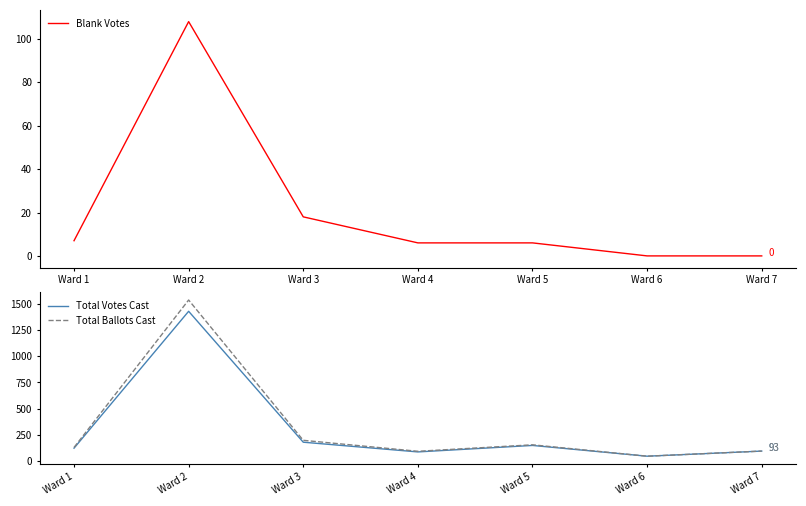

How many data points in Total Ballots Cast are less than 128?

3